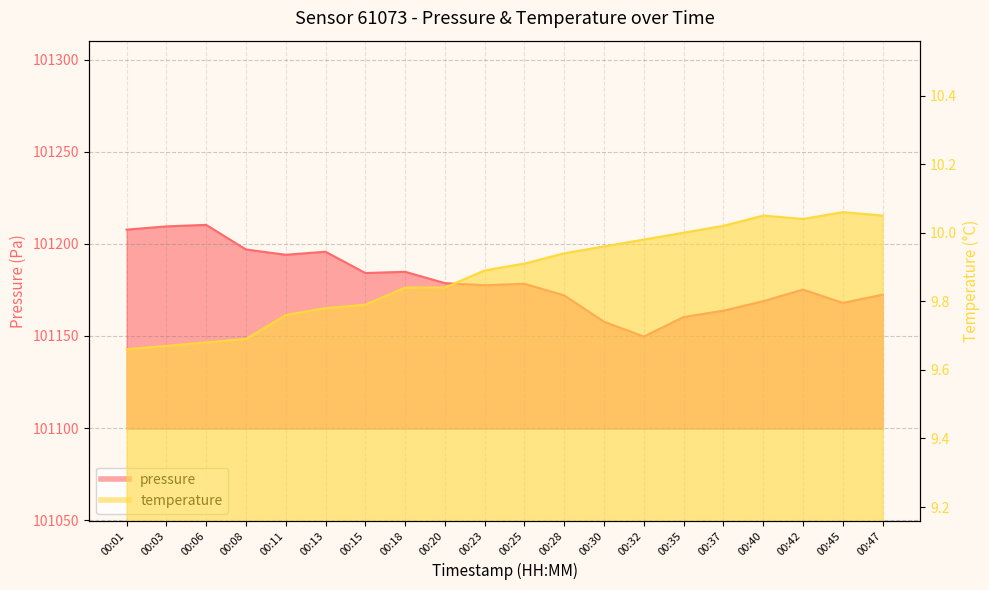

Which has a higher value, 00:03 or 00:42?

00:03